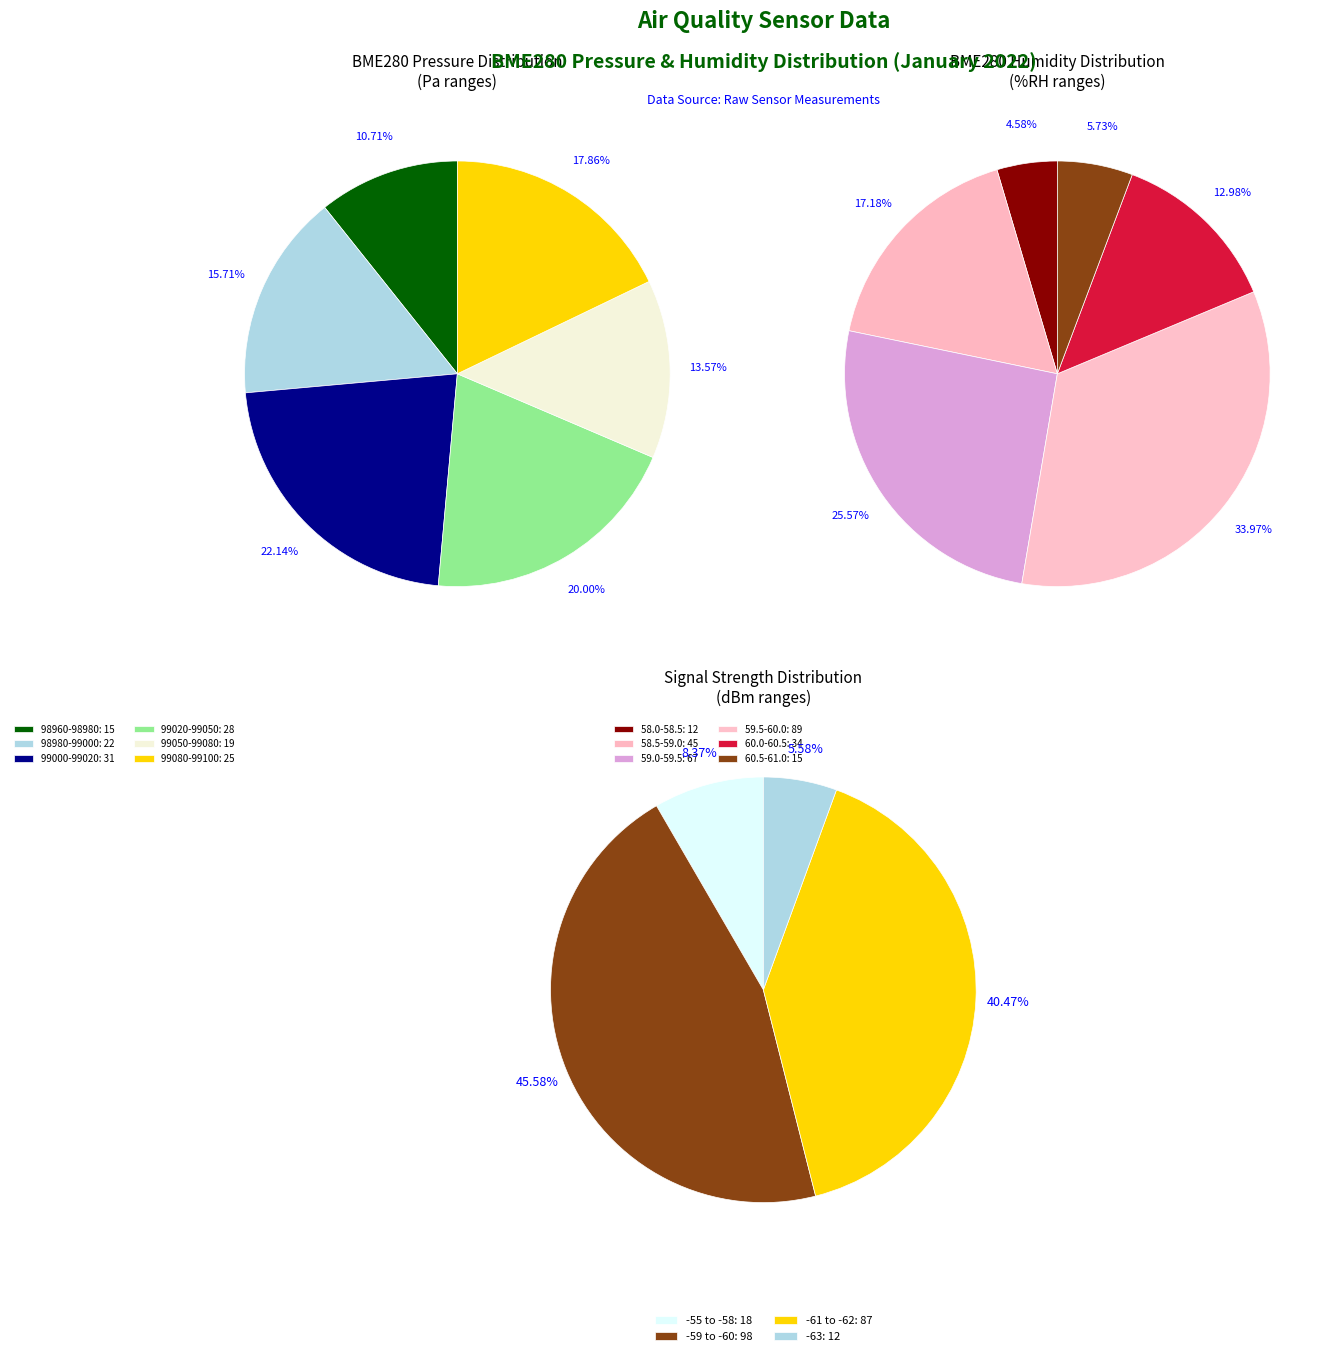

To the nearest percent, what portion does 0 represent?

8%